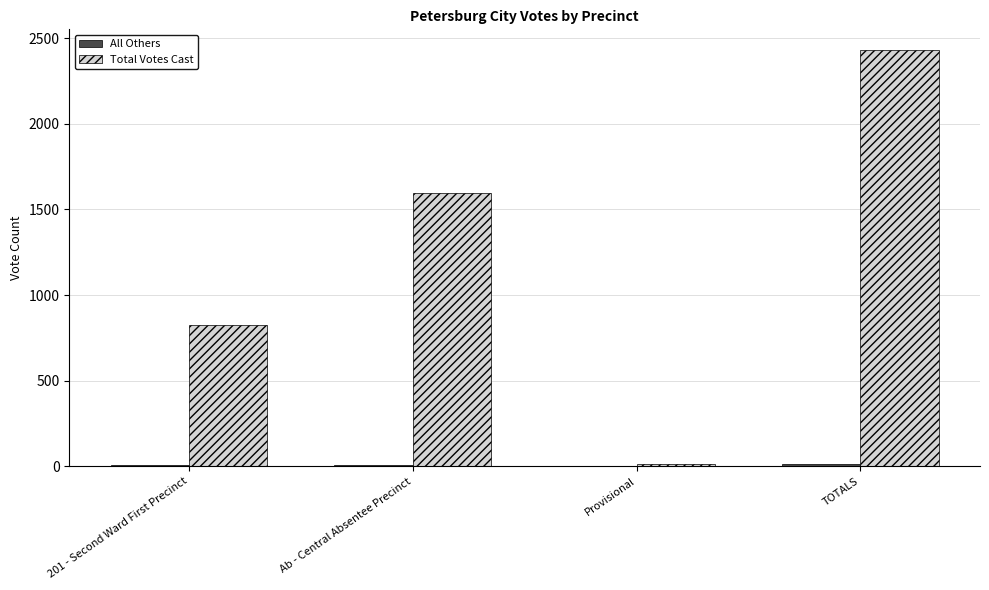

The Total Votes Cast series shows 823 at 201 - Second Ward First Precinct. True or false?

True